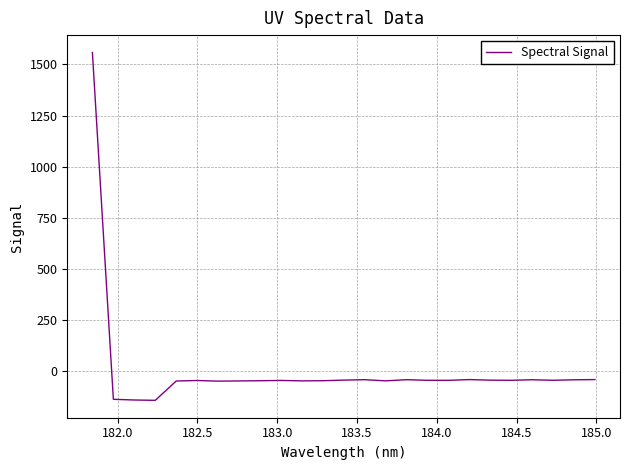

What is the difference between the maximum and minimum values?

1703.8